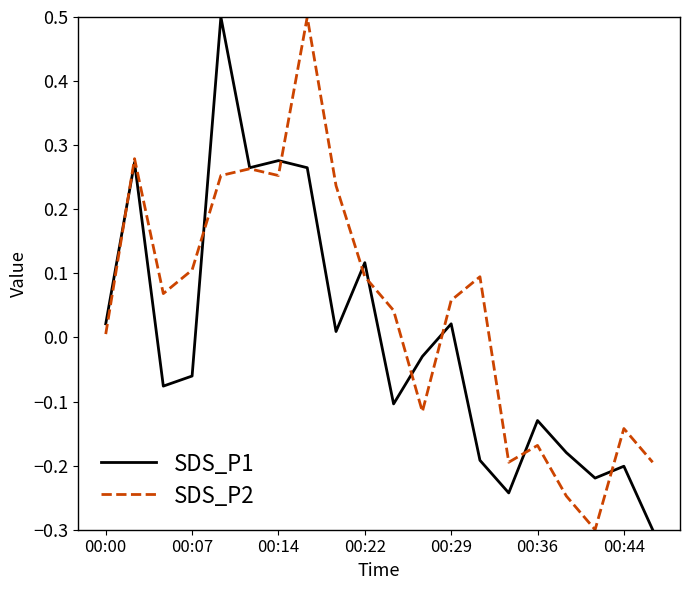

Does the chart have visible grid lines?

No